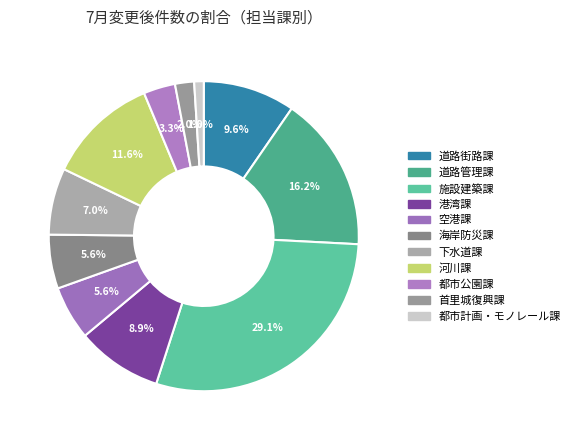

Is it true that 首里城復興課 is 2% of the pie?

True